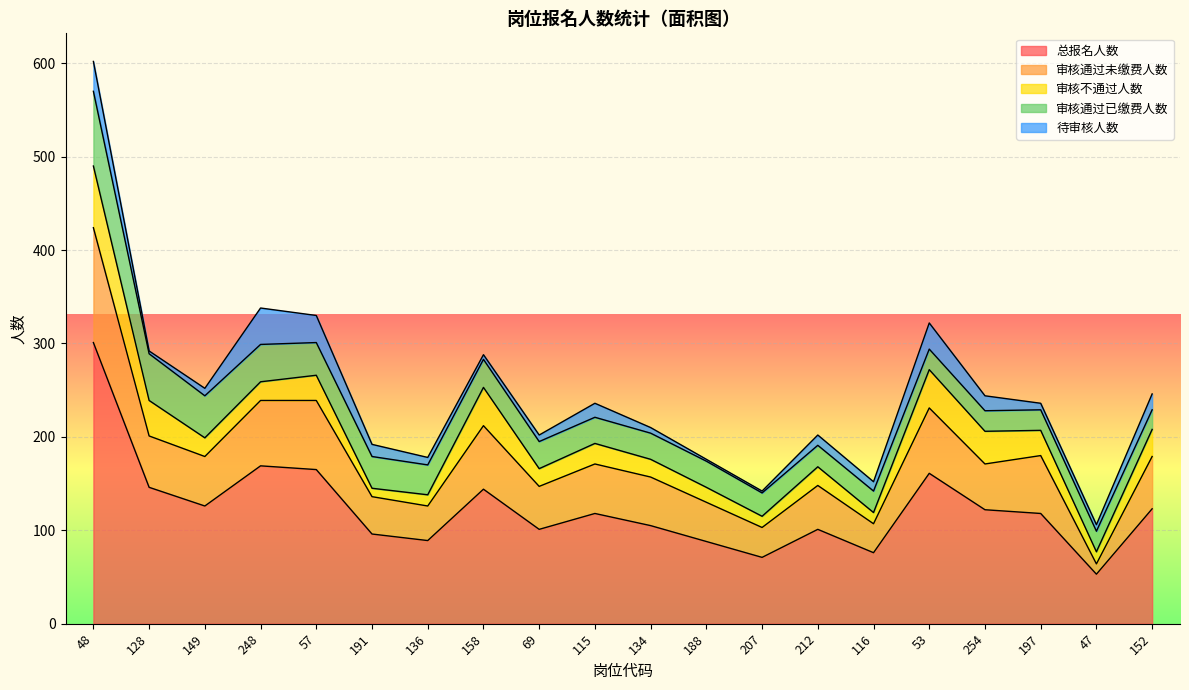

What is the sum of the 审核不通过人数 values at 254 and 128?

73